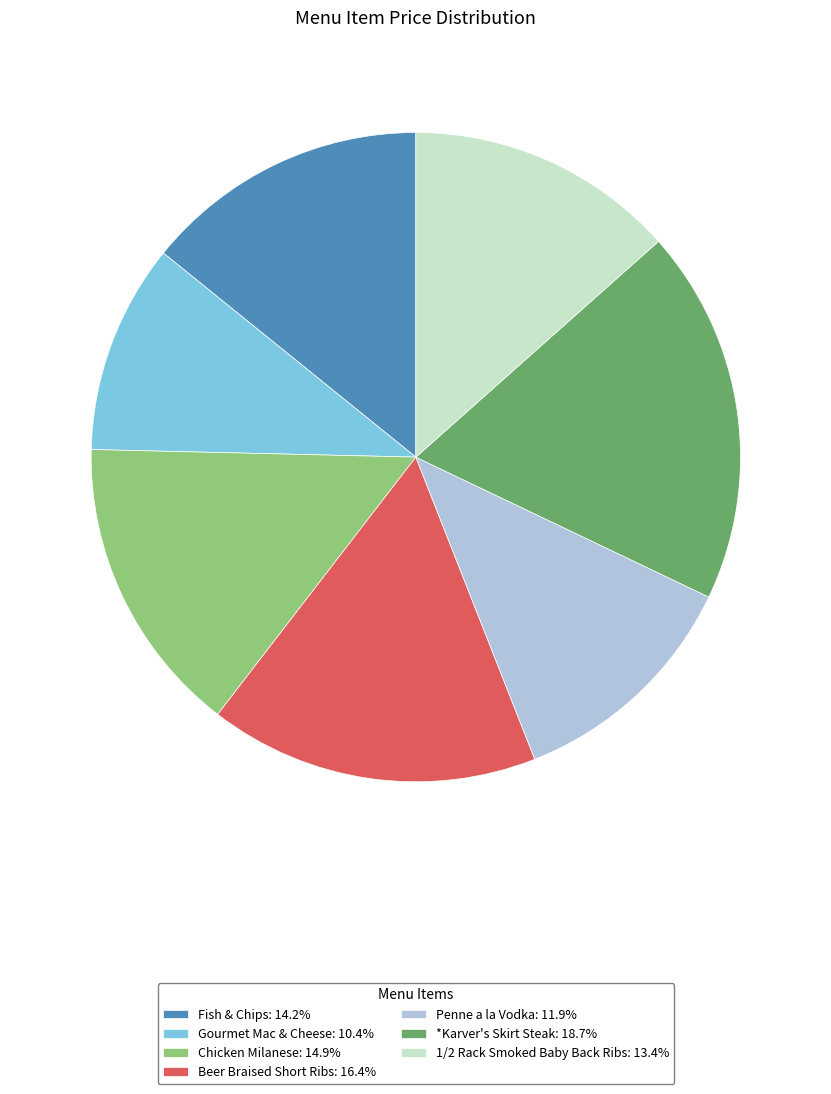

Between Gourmet Mac & Cheese and *Karver's Skirt Steak, which is larger?

*Karver's Skirt Steak